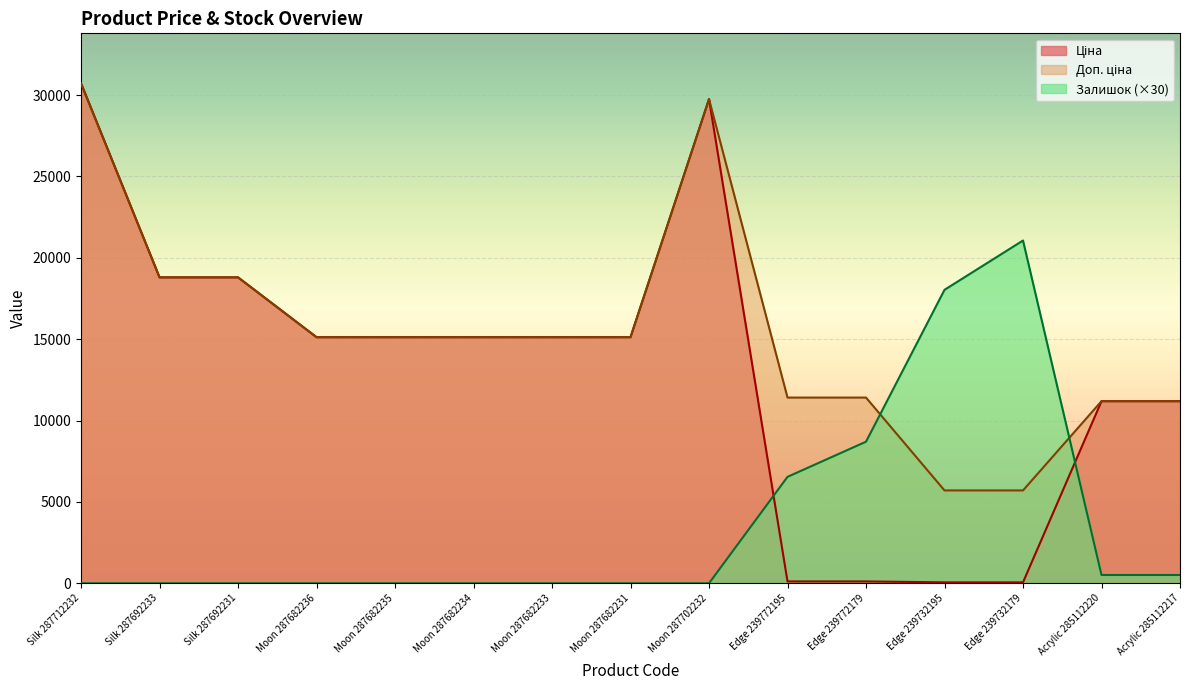

Where is the first local maximum for Доп. ціна?

Moon 287702232